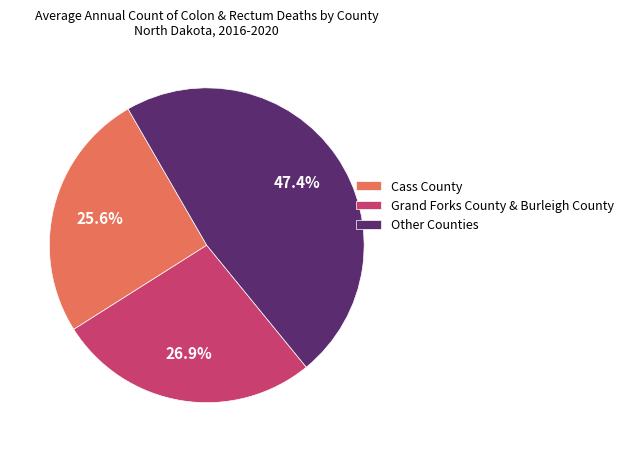

What is the total percentage of Grand Forks County & Burleigh County and Other Counties?

74.4%